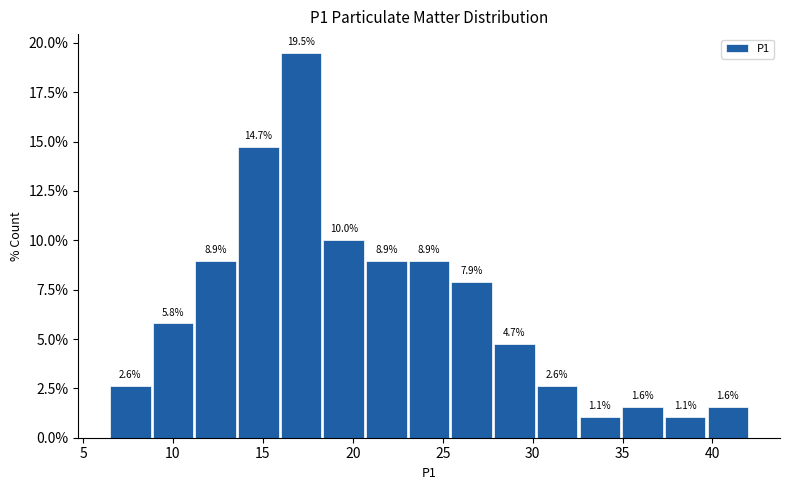

Reading left to right, list every bar in this chart as the range it spans on the x-axis followed by its height. The bar edges are not printed on the chart, so give them approximately, as read against the axis.

6.5 to 9.0: 2.6
9.0 to 11.0: 5.8
11.0 to 13.5: 8.9
13.5 to 16.0: 14.7
16.0 to 18.5: 19.5
18.5 to 20.5: 10.0
20.5 to 23.0: 8.9
23.0 to 25.5: 8.9
25.5 to 28.0: 7.9
28.0 to 30.0: 4.7
30.0 to 32.5: 2.6
32.5 to 35.0: 1.1
35.0 to 37.5: 1.6
37.5 to 39.5: 1.1
39.5 to 42.0: 1.6